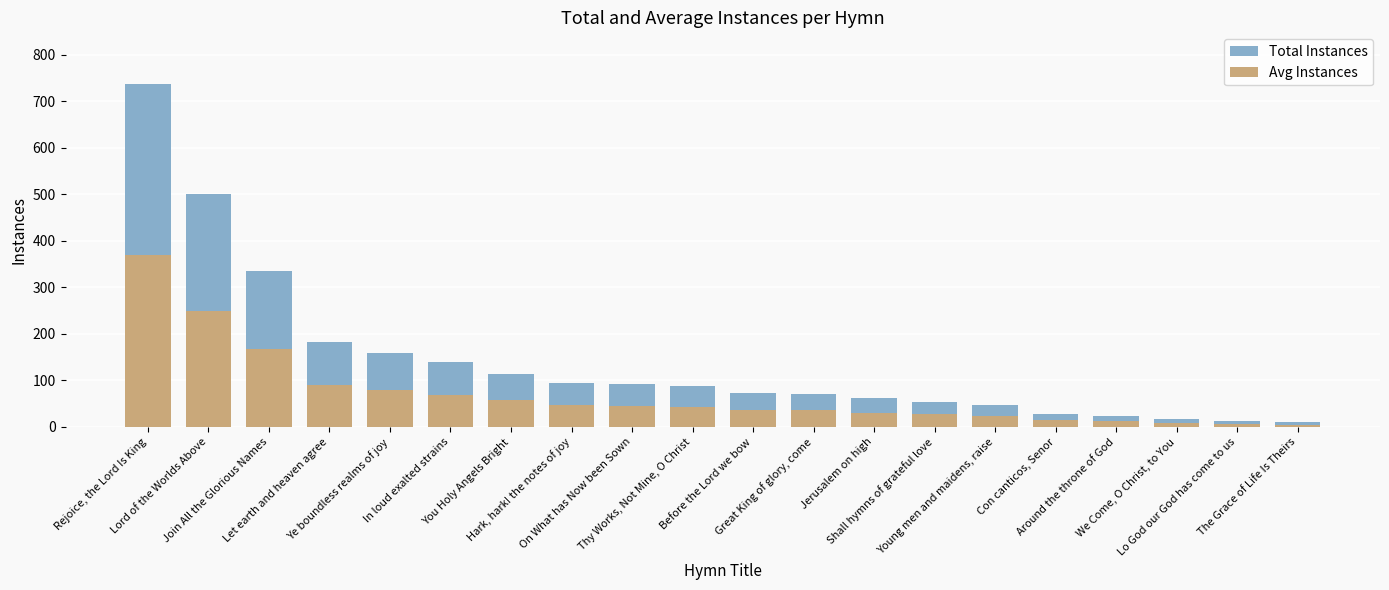

At which category is the sum across all series the highest?

Rejoice, the Lord Is King